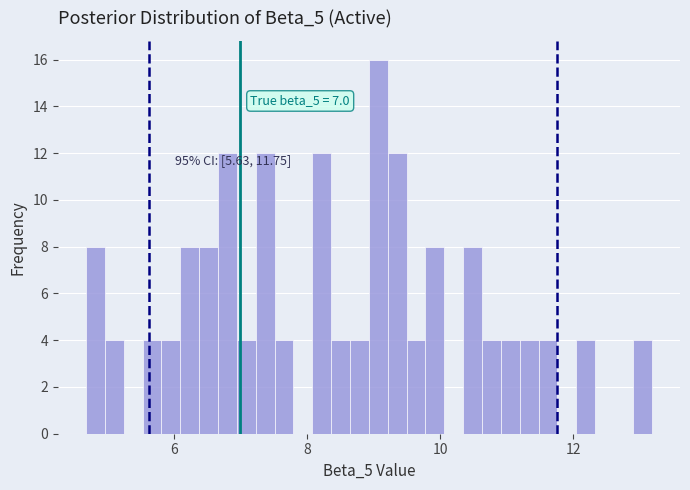

Around what value on the x-axis is the tallest bar? Give the approximate position of its centre, as read against the axis.

9.0